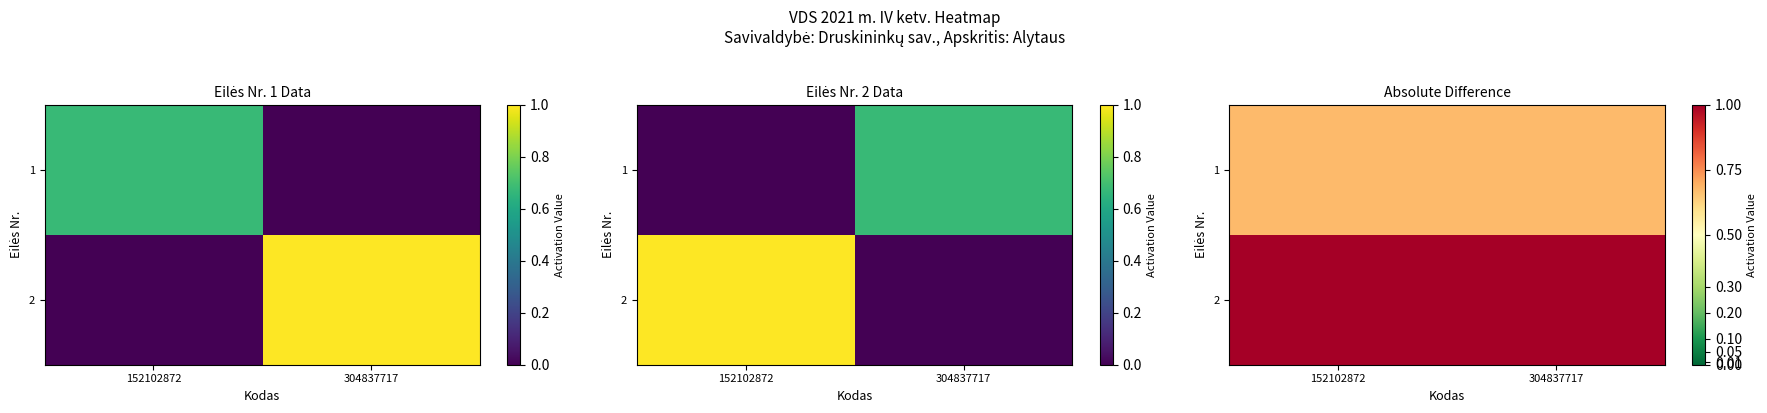

What is the average value of the 1 series?

0.7